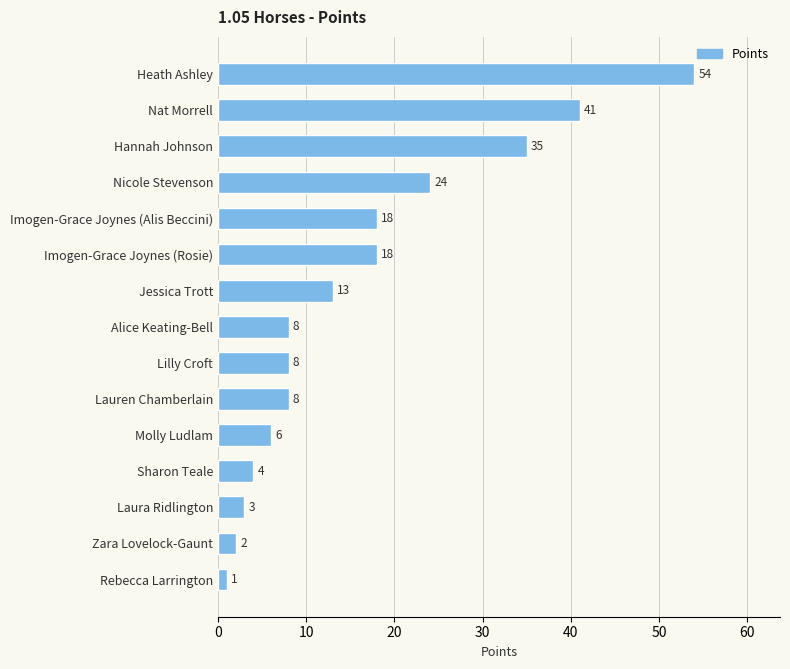

Approximately how many times larger is the value at Zara Lovelock-Gaunt compared to Laura Ridlington?

0.7